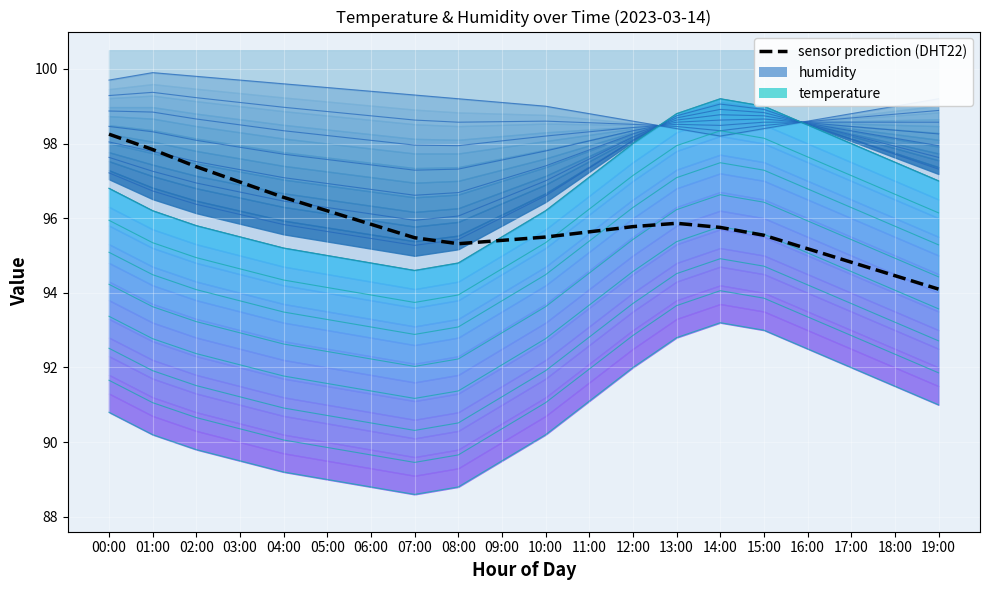

Is it true that the value at 12:00 is 95.8?

True